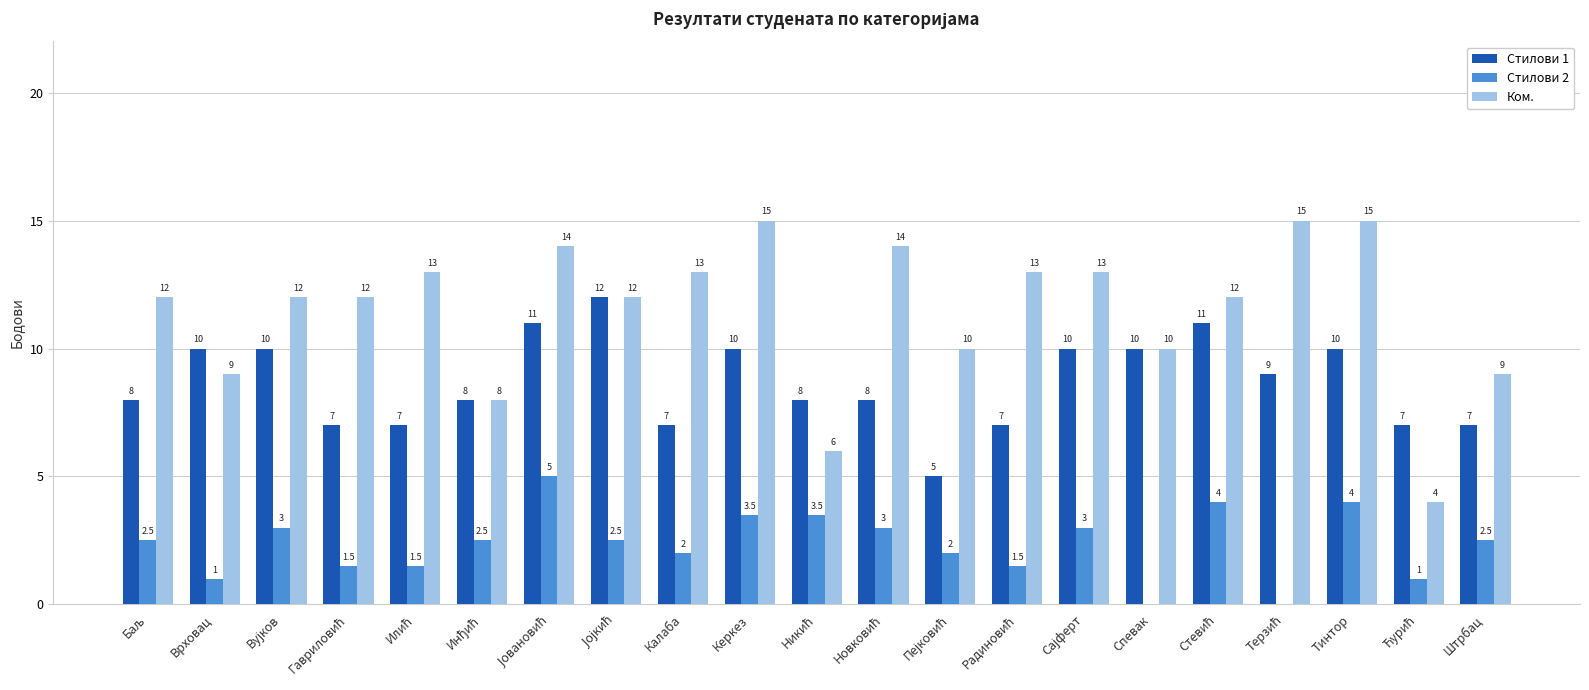

What is the total value across all series at Спевак?

20.0